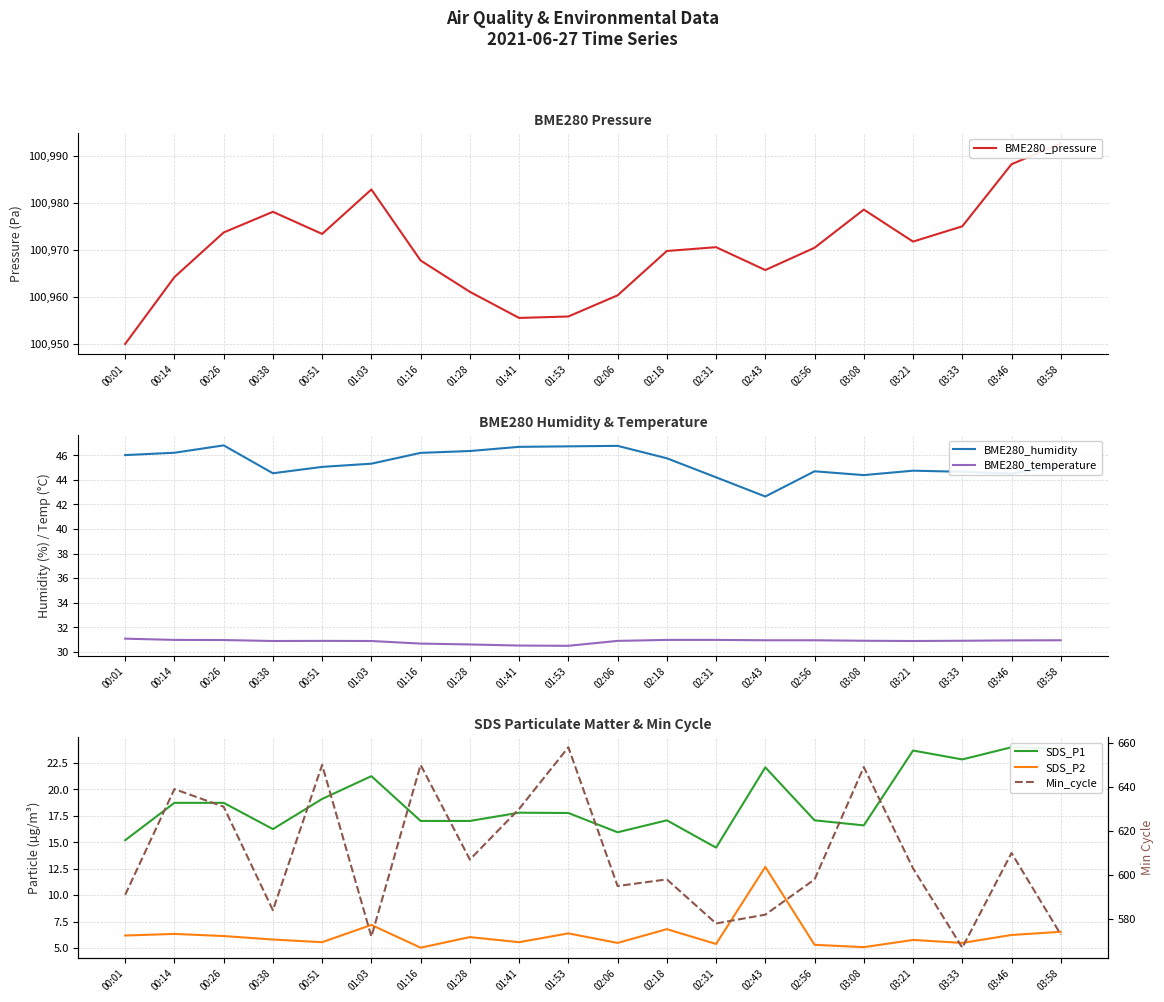

Is the value of SDS_P1 at 02:56 greater than the value of BME280_humidity at 02:18?

No